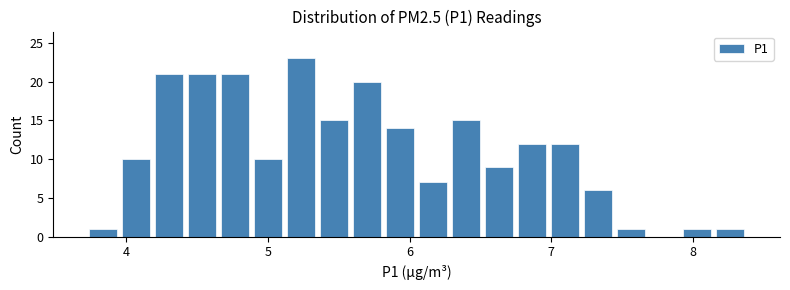

Read against the x-axis, roughly where is the centre of the tallest bar?

5.2